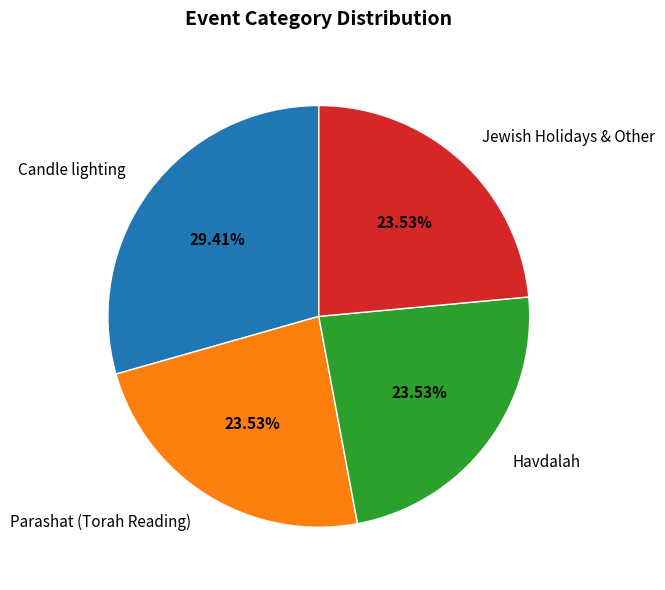

Is the sum of Jewish Holidays & Other and Candle lighting greater than half?

Yes